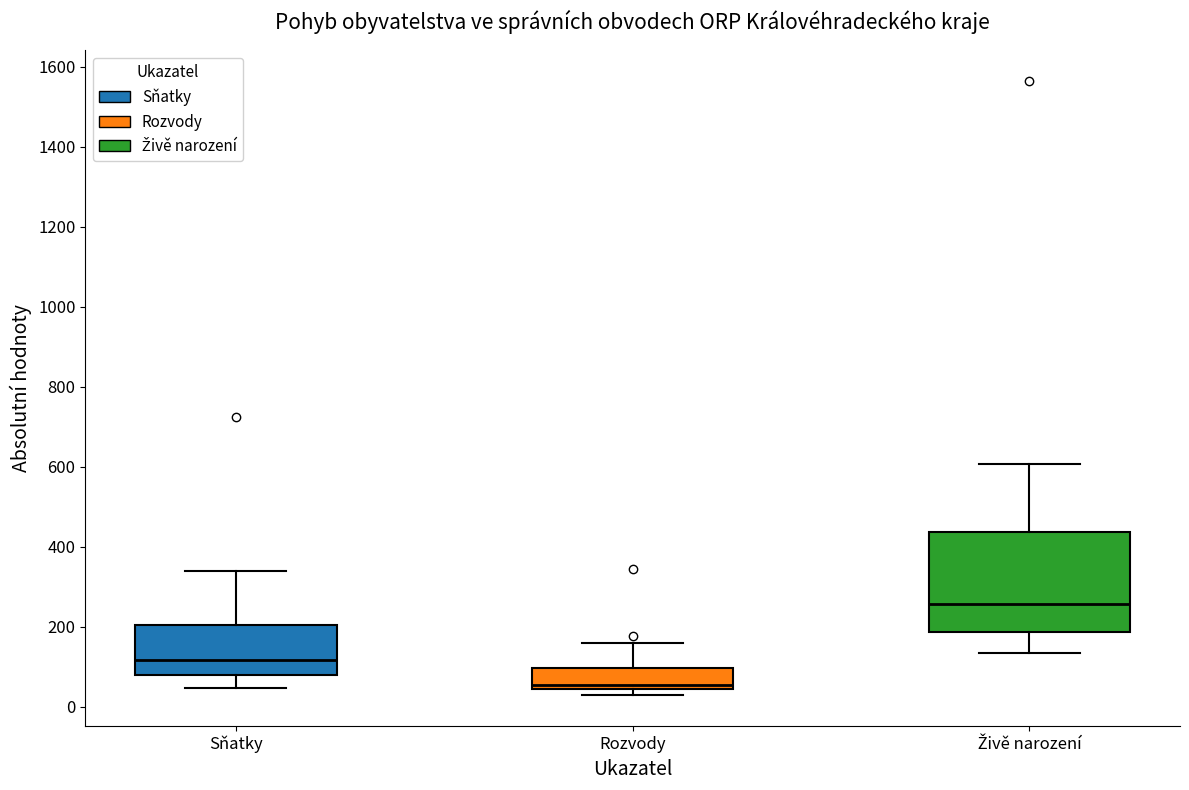

Reading left to right, read every box against the y-axis: the position of its median line, the range the box covers, and the ends of its whiskers. The values are not printed on the chart, so give them approximately, as read against the axis.

Sňatky: median 120, box 80 to 200, whiskers 40 to 340
Rozvody: median 60, box 40 to 100, whiskers 20 to 160
Živě narození: median 260, box 180 to 440, whiskers 140 to 600